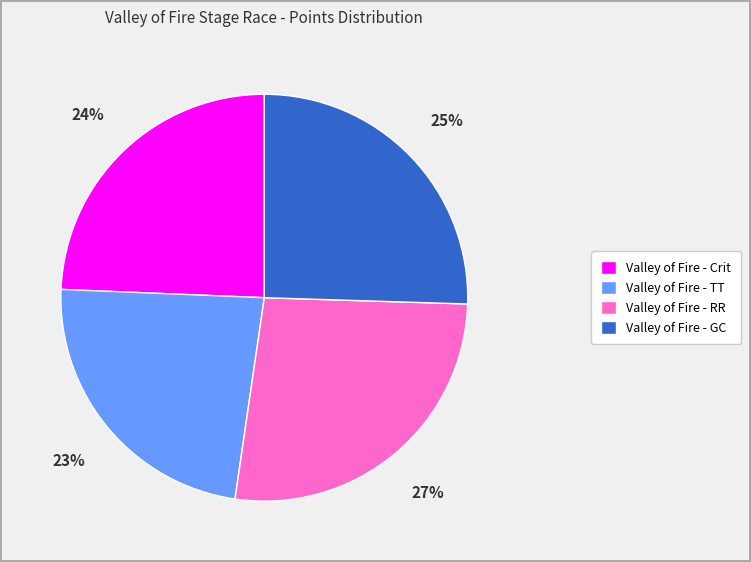

How many slices are in this pie chart?

4